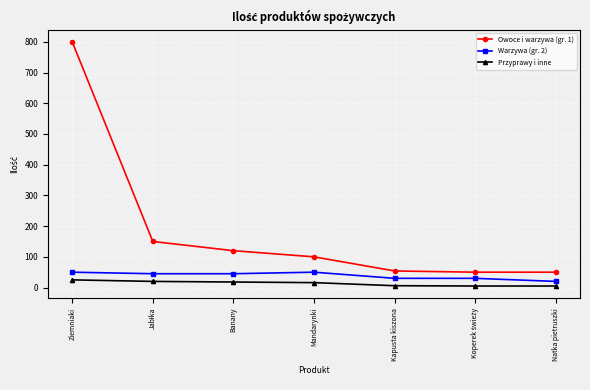

What is the difference between the maximum and minimum values in the Przyprawy i inne series?

20